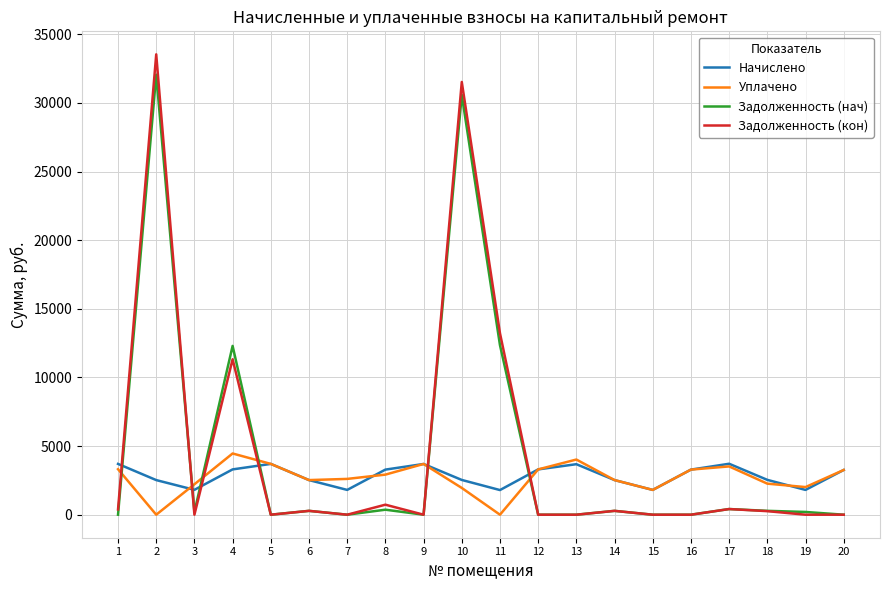

At which label does Задолженность (кон) first exceed 258?

1